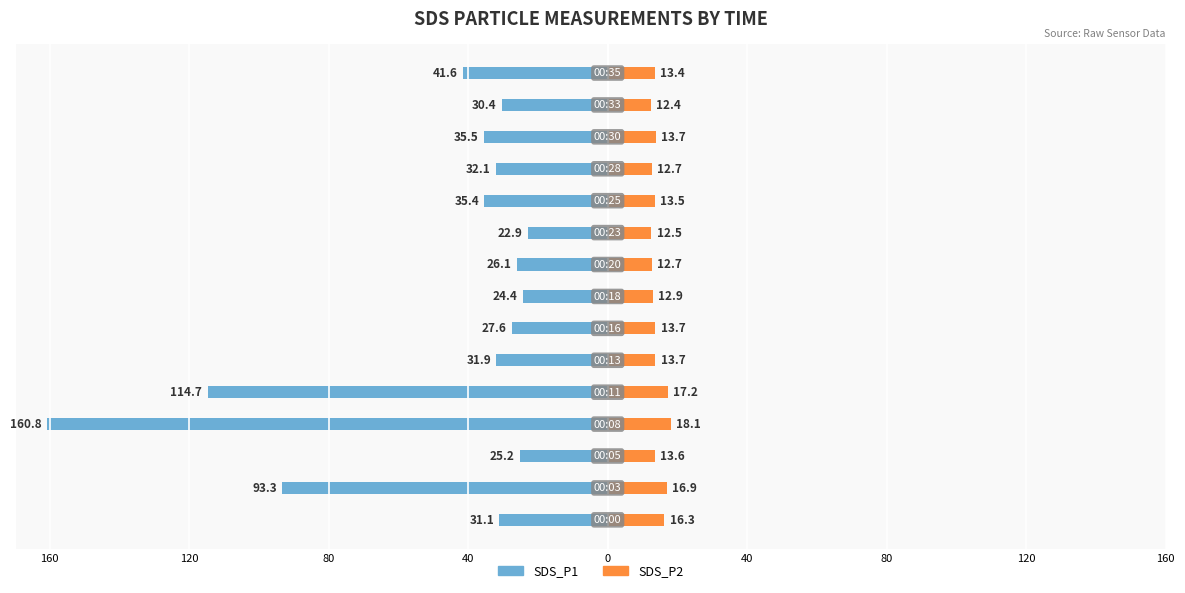

What is the difference between the maximum and minimum values in the SDS_P1 series?

138.0